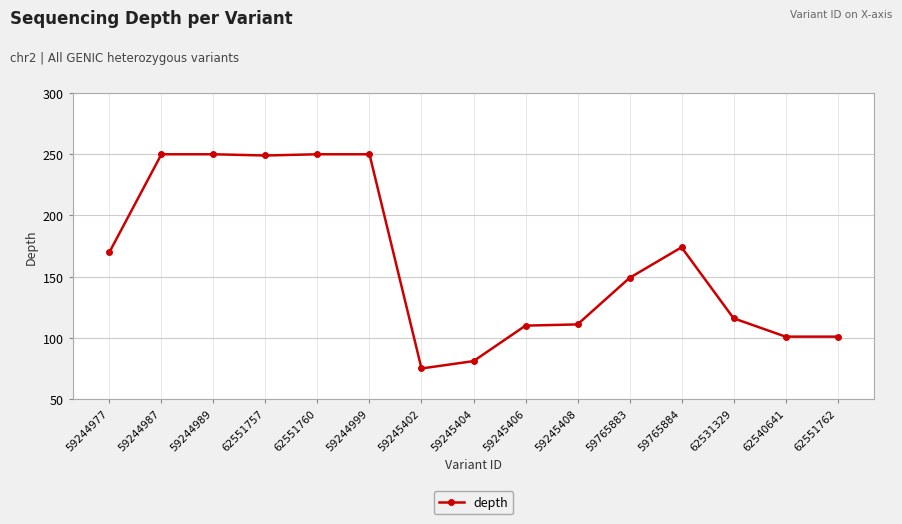

What is the minimum value shown in the chart?

75